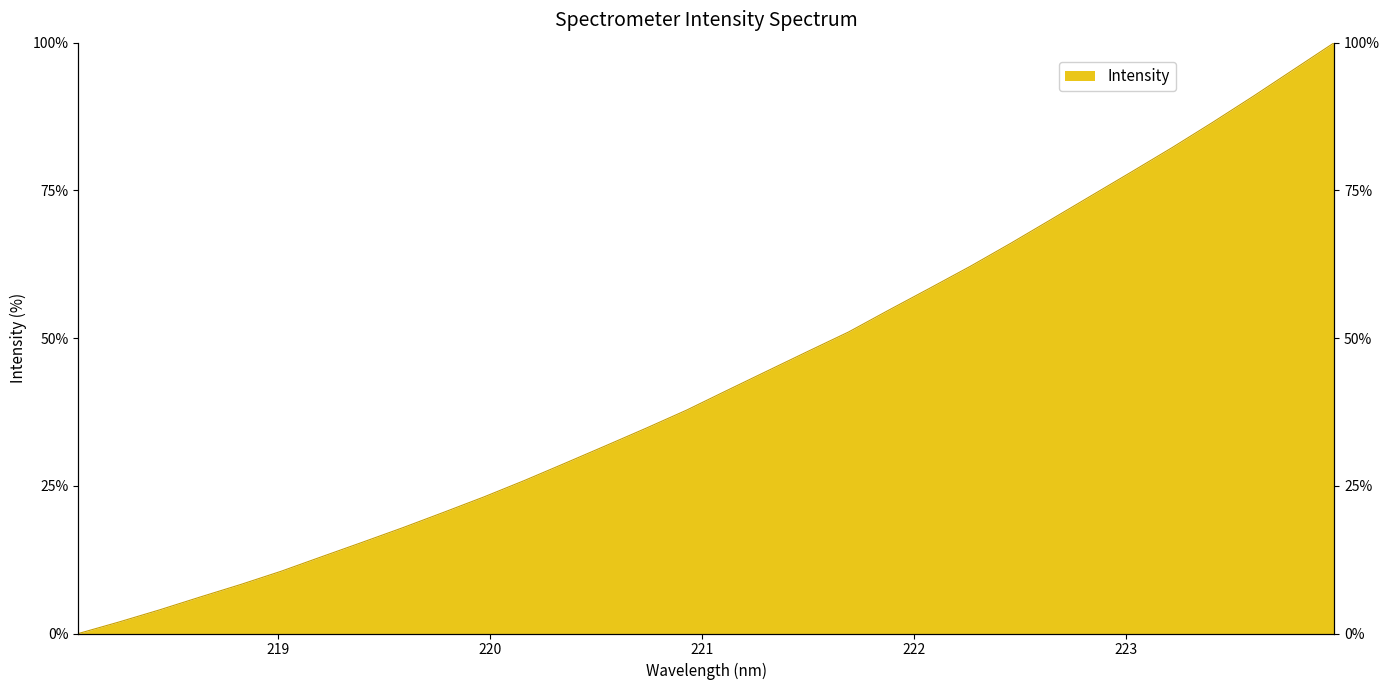

Which label corresponds to the smallest value in the chart?

218.0596